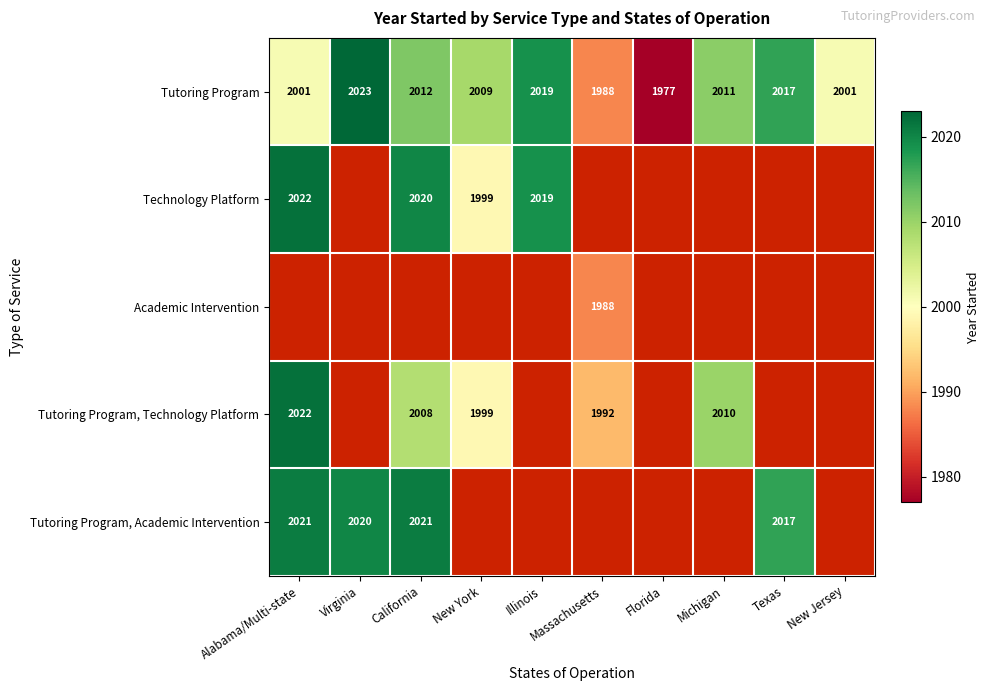

True or false: Tutoring Program, Academic Intervention has a value of 1394.5 at California.

False